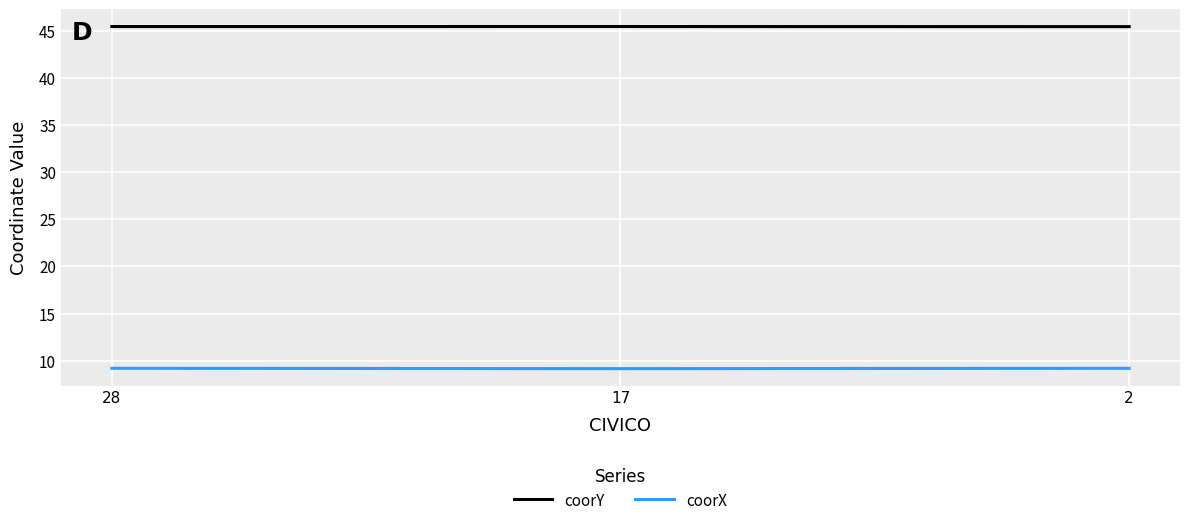

What is the minimum value for coorX?

9.1